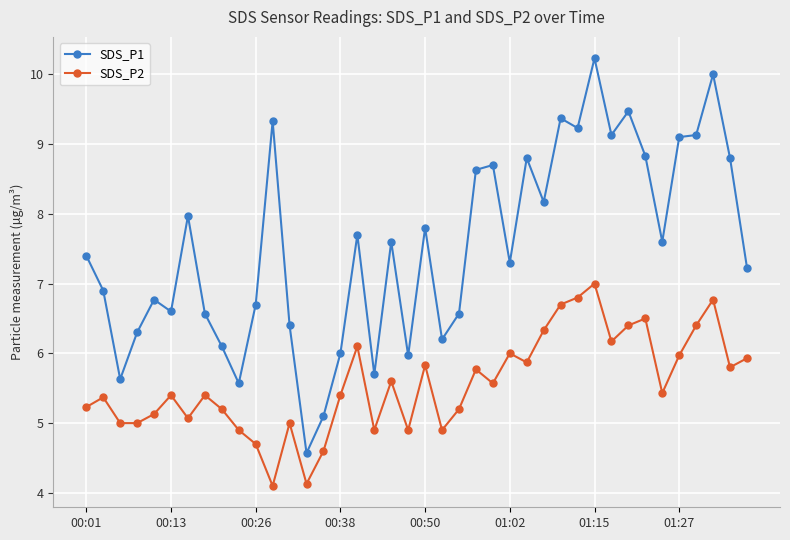

What is the maximum value shown in the chart?

10.2